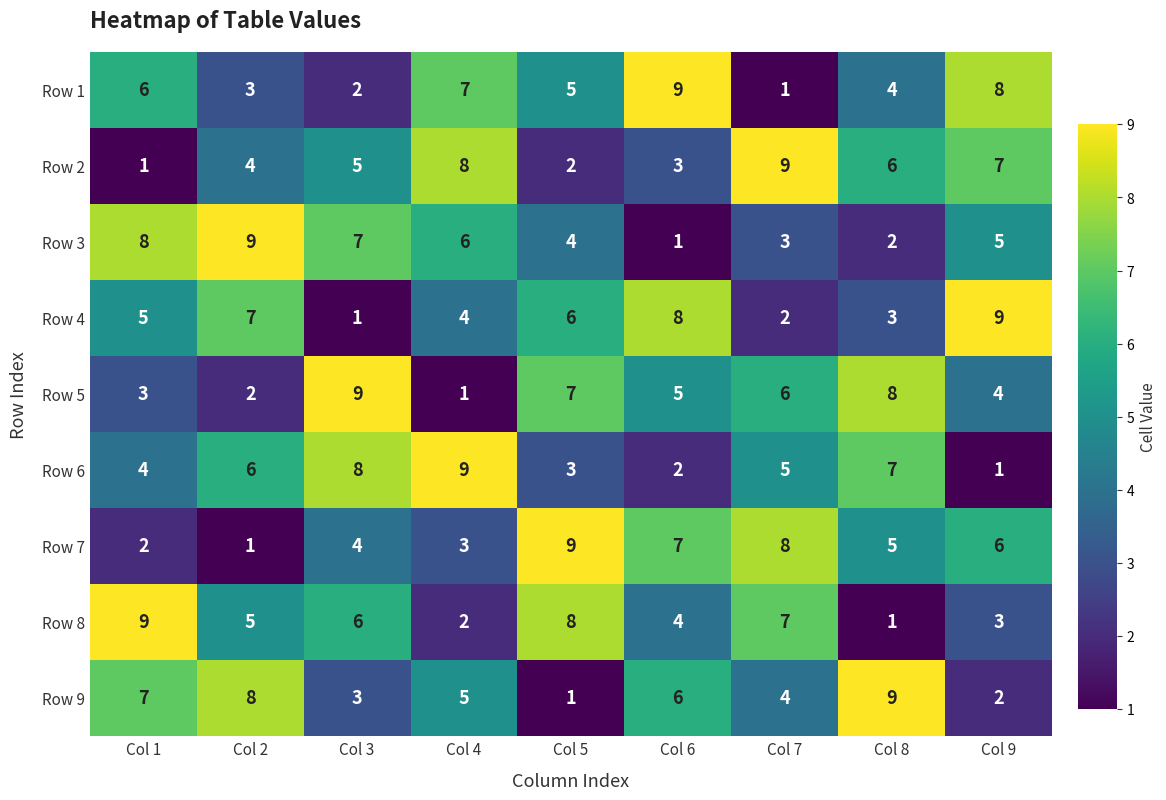

Is the value of Row 5 at Col 5 greater than the value of Row 8 at Col 3?

Yes